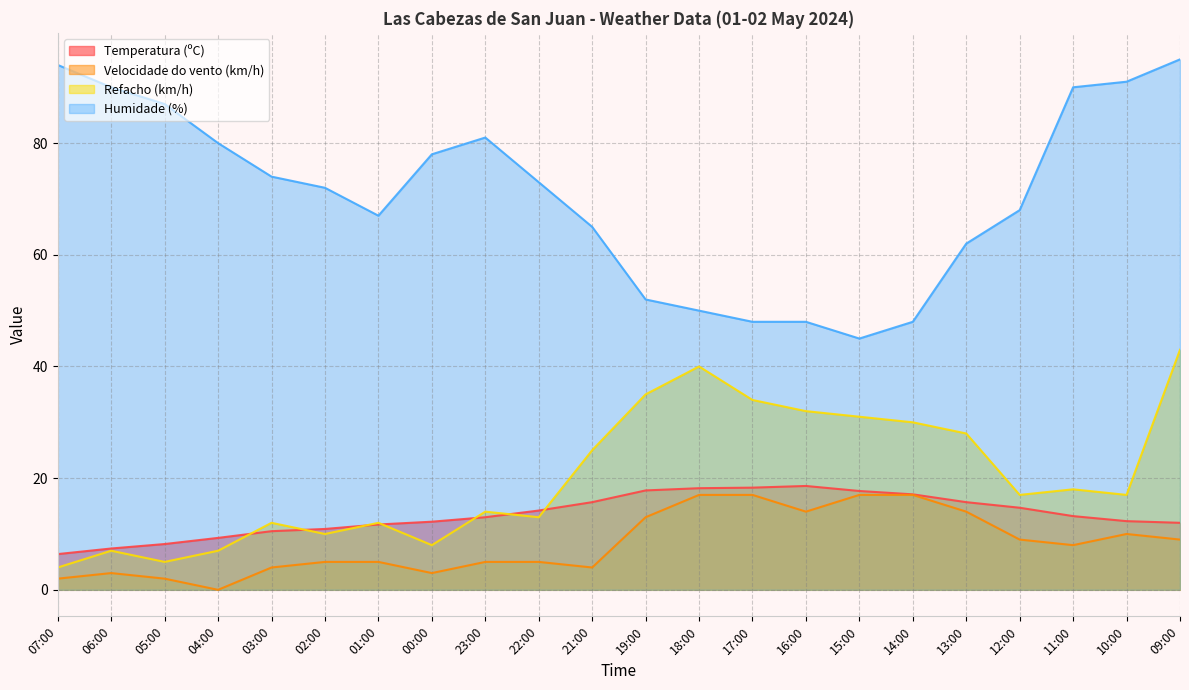

What is the maximum value shown in the chart?

95.0